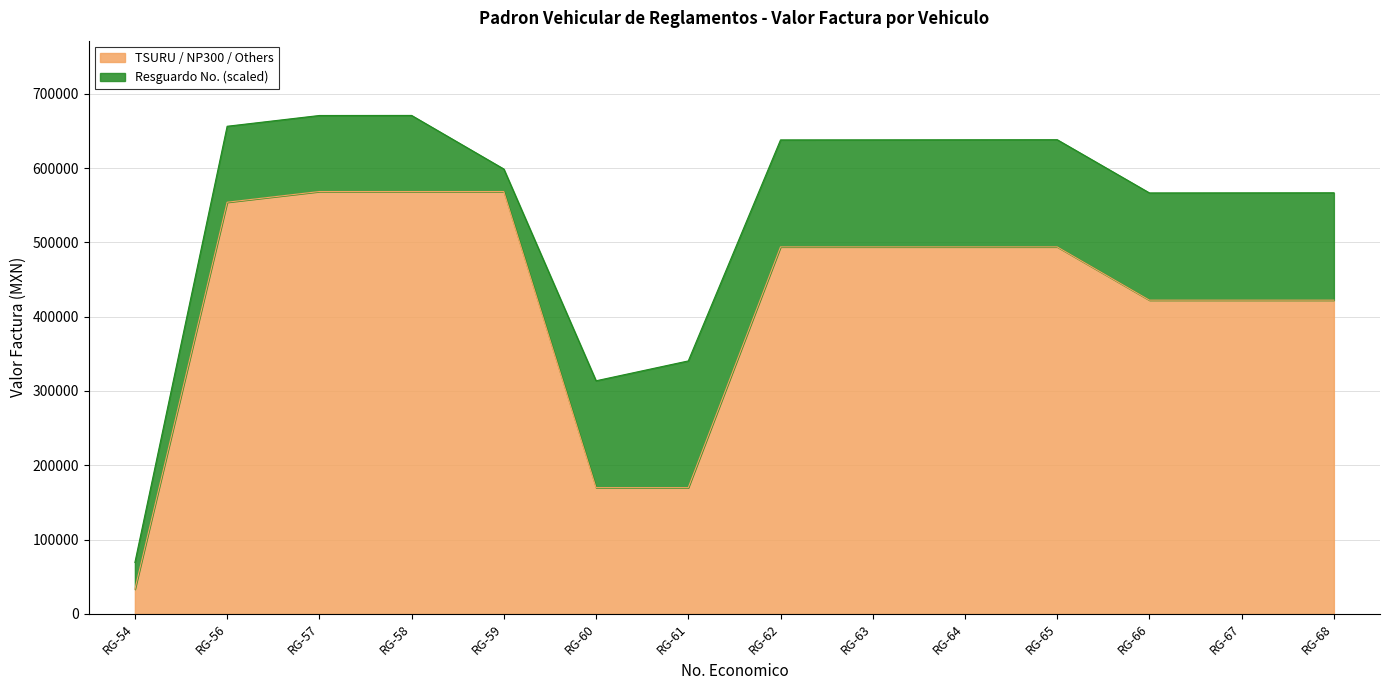

Which category has the lowest value across all series?

RG-54